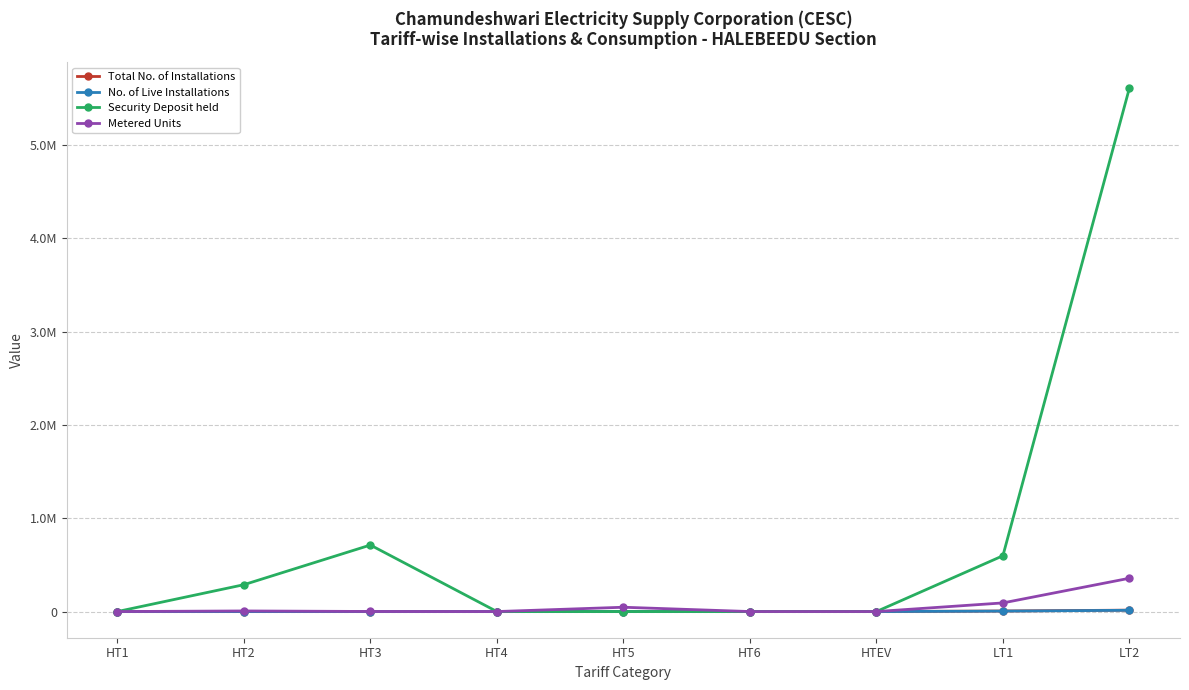

Is the value of Total No. of Installations at HT5 greater than the value of Security Deposit held at HT2?

No